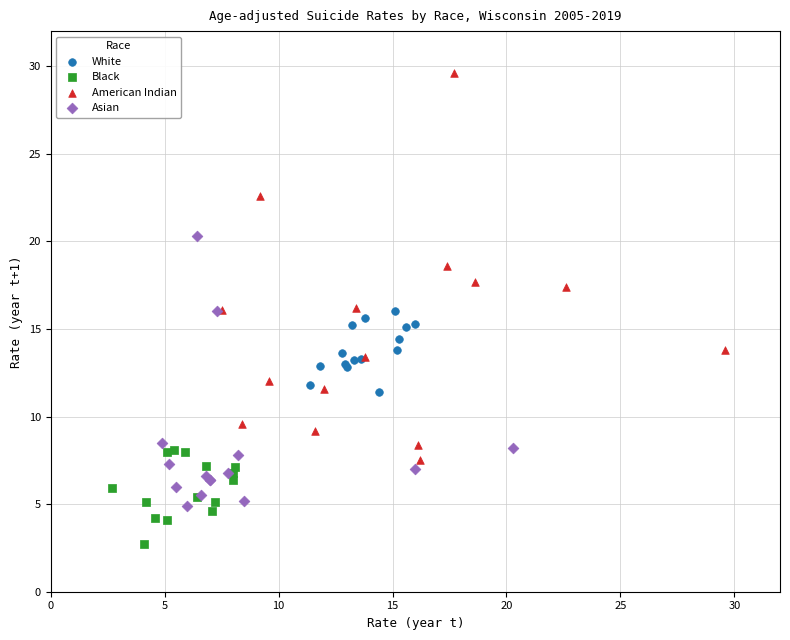

Which series contains the highest Y value?

American Indian